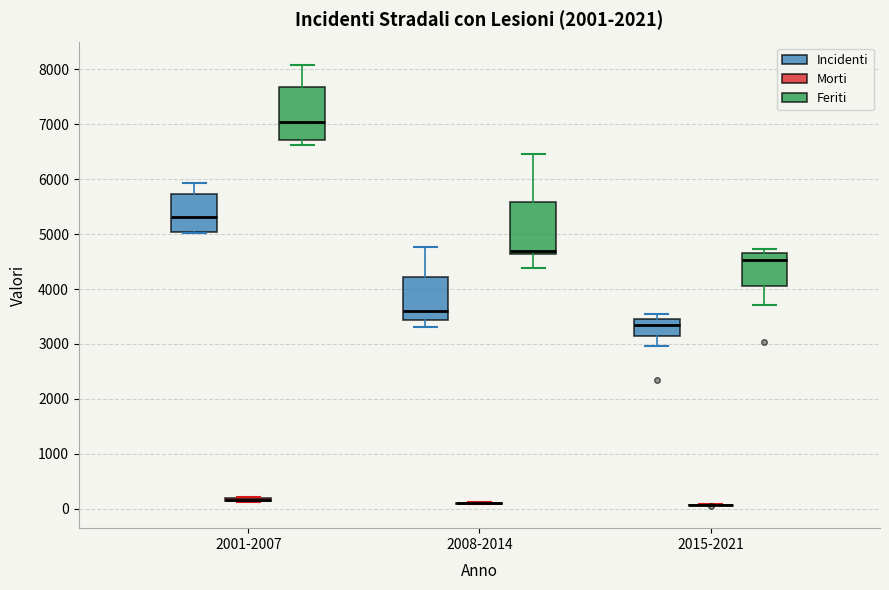

Reading left to right, transcribe this box plot: for each box, give where its median line is, the range the box spans, and where its two whiskers end, as read against the y-axis. The values are not printed on the chart, so give them approximately, as read against the axis.

2001-2007 (Incidenti): median 5300, box 5000 to 5700, whiskers 5000 to 5900
2001-2007 (Morti): box collapsed to a line at 200, whiskers 100 to 200
2001-2007 (Feriti): median 7100, box 6700 to 7700, whiskers 6600 to 8100
2008-2014 (Incidenti): median 3600, box 3400 to 4200, whiskers 3300 to 4800
2008-2014 (Morti): box collapsed to a line at 100, whiskers 100 to 100
2008-2014 (Feriti): median 4700, box 4600 to 5600, whiskers 4400 to 6500
2015-2021 (Incidenti): median 3400, box 3100 to 3500, whiskers 3000 to 3500 (just above the box's upper edge)
2015-2021 (Morti): box collapsed to a line at 100, whiskers 100 to 100
2015-2021 (Feriti): median 4500, box 4100 to 4700, whiskers 3700 to 4700 (just above the box's upper edge)